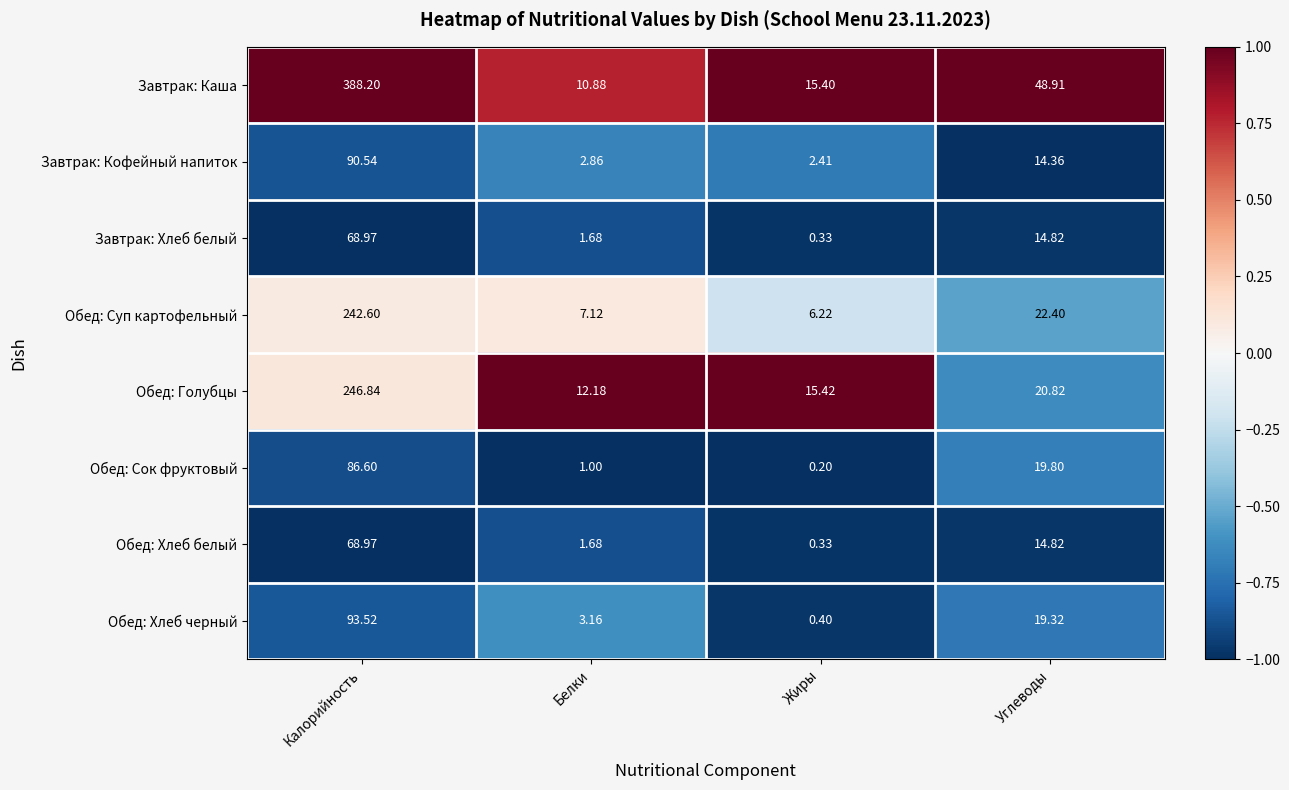

How many distinct data groups are displayed?

8